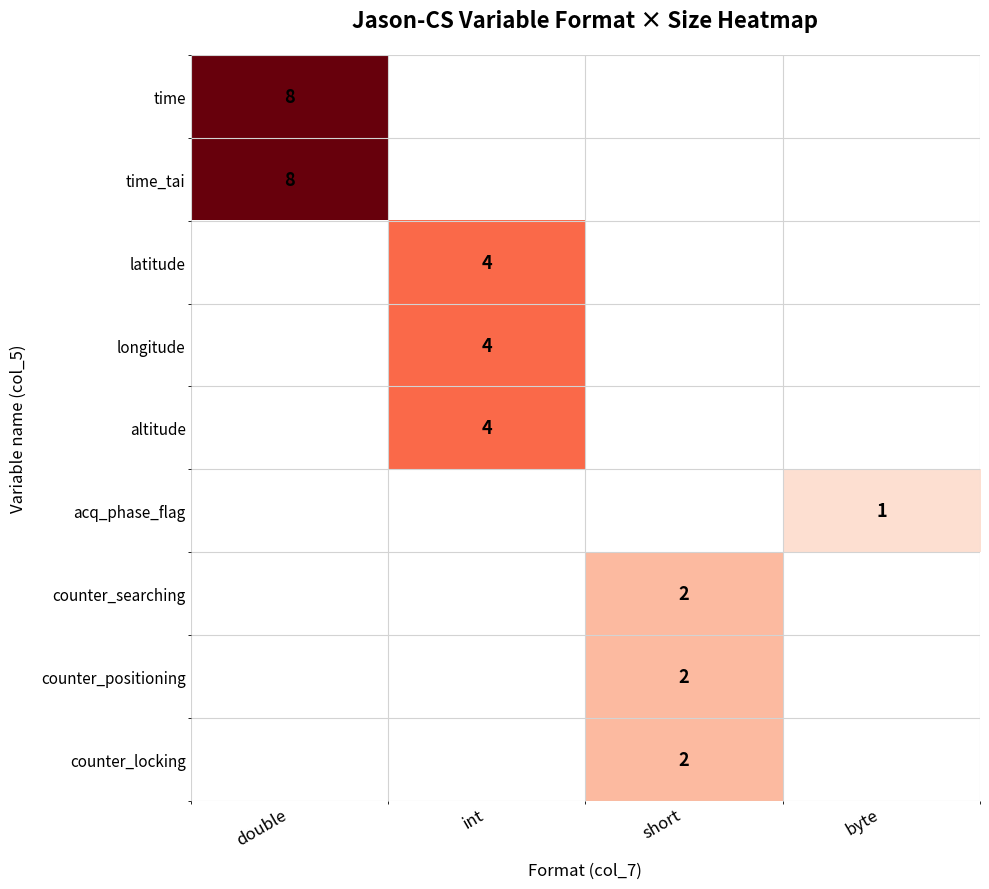

True or false: counter_positioning has a value of 1 at short.

False